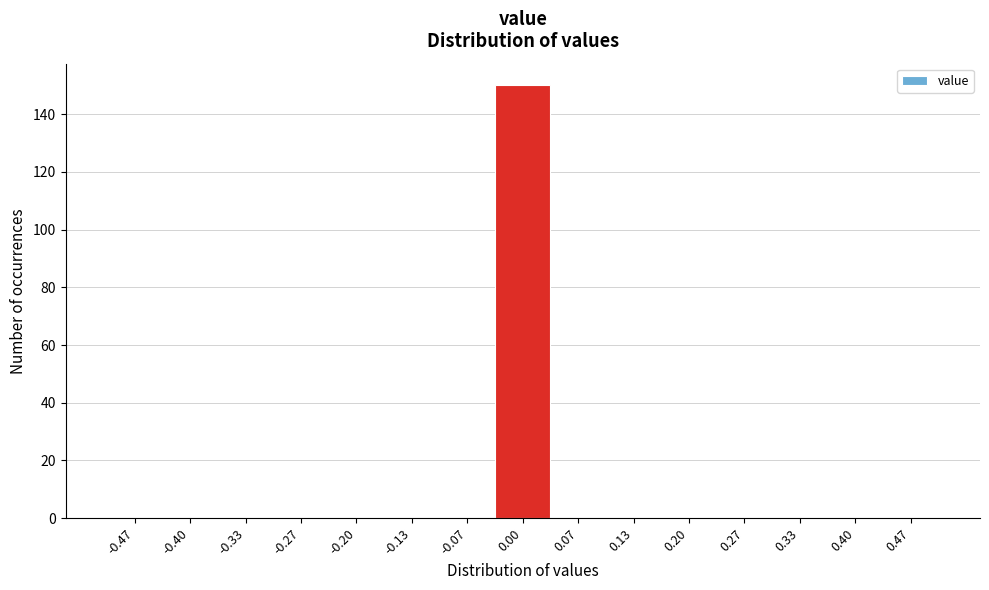

How tall is the bar that spans -0.03 to 0.03 on the x-axis? Neither the bar edges nor the heights are printed on the chart, so give them approximately, as read against the axes.

150